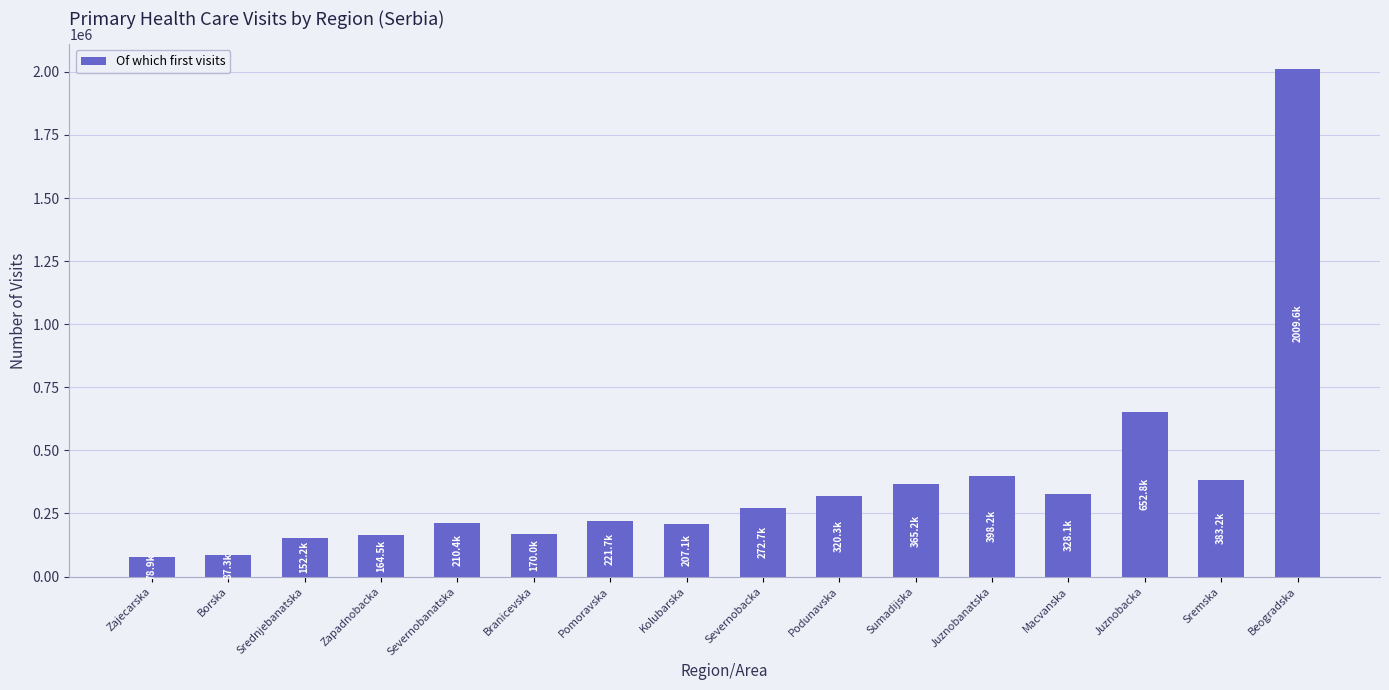

What is the change in value from Zajecarska to Zapadnobacka?

+85564